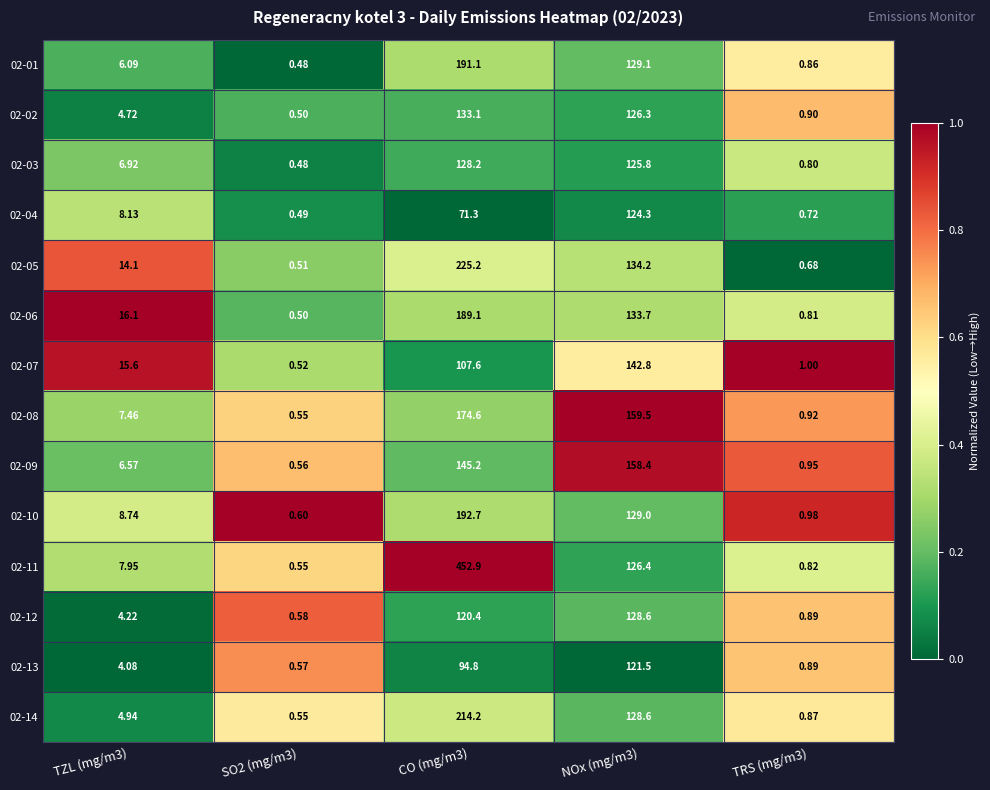

Is the value of 02-08 at CO (mg/m3) greater than the value of 02-07 at TRS (mg/m3)?

Yes